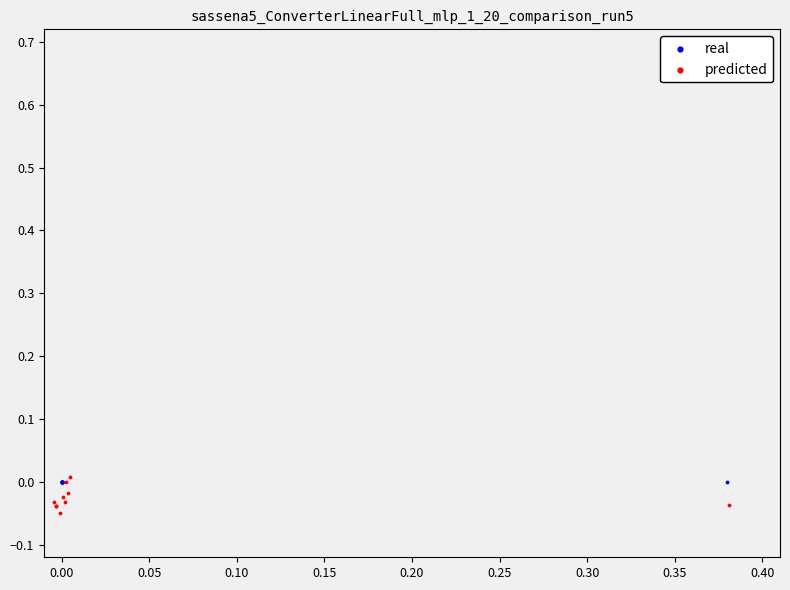

Which series contains the lowest Y value?

predicted